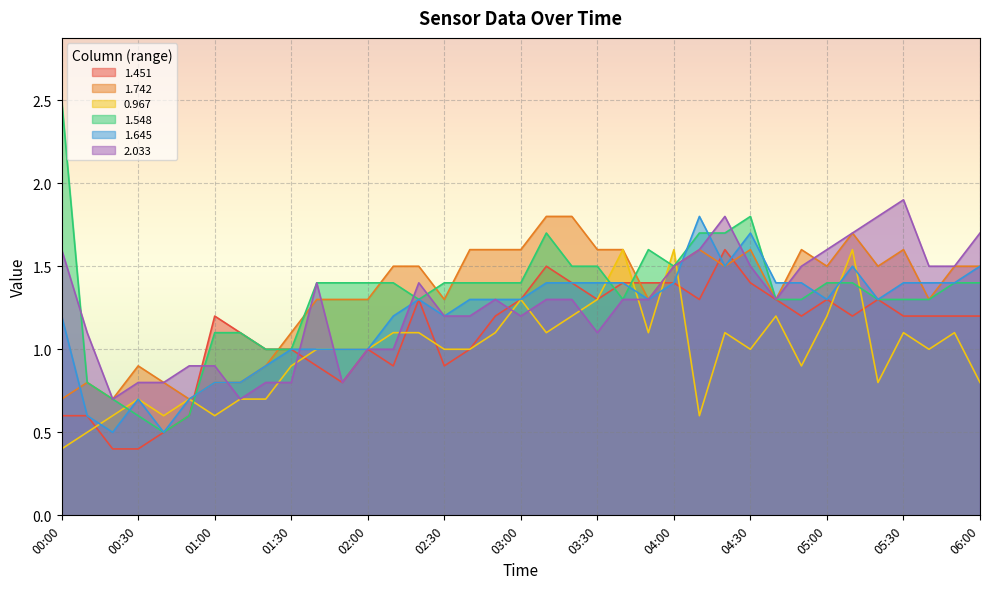

At which category is the sum across all series the highest?

04:20